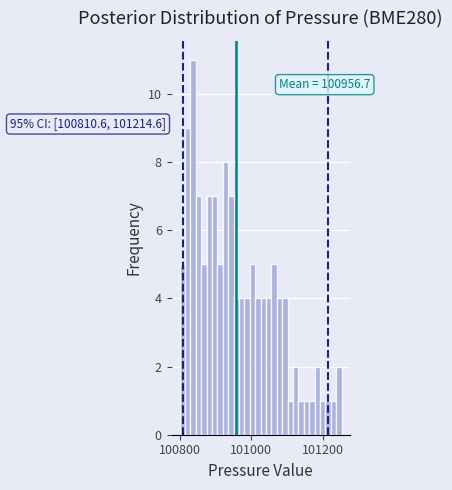

Read against the x-axis, roughly where is the centre of the tallest bar?

100840